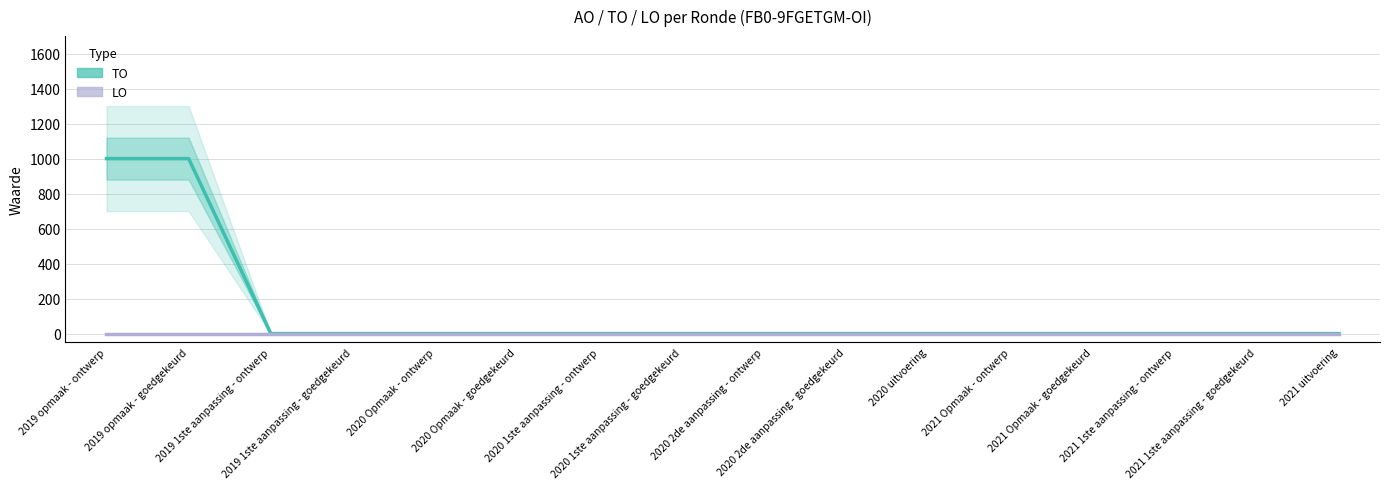

How many lines are shown in the chart?

2